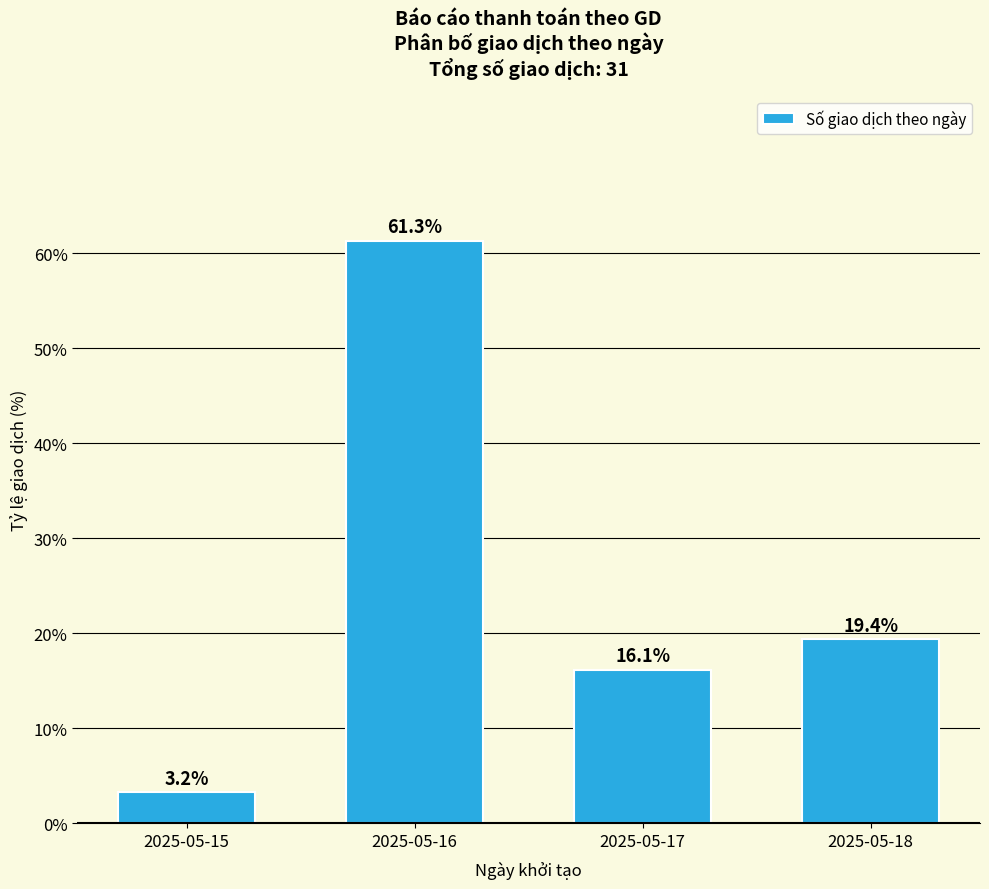

The chart shows a value of 5.3 at 2025-05-17. True or false?

False